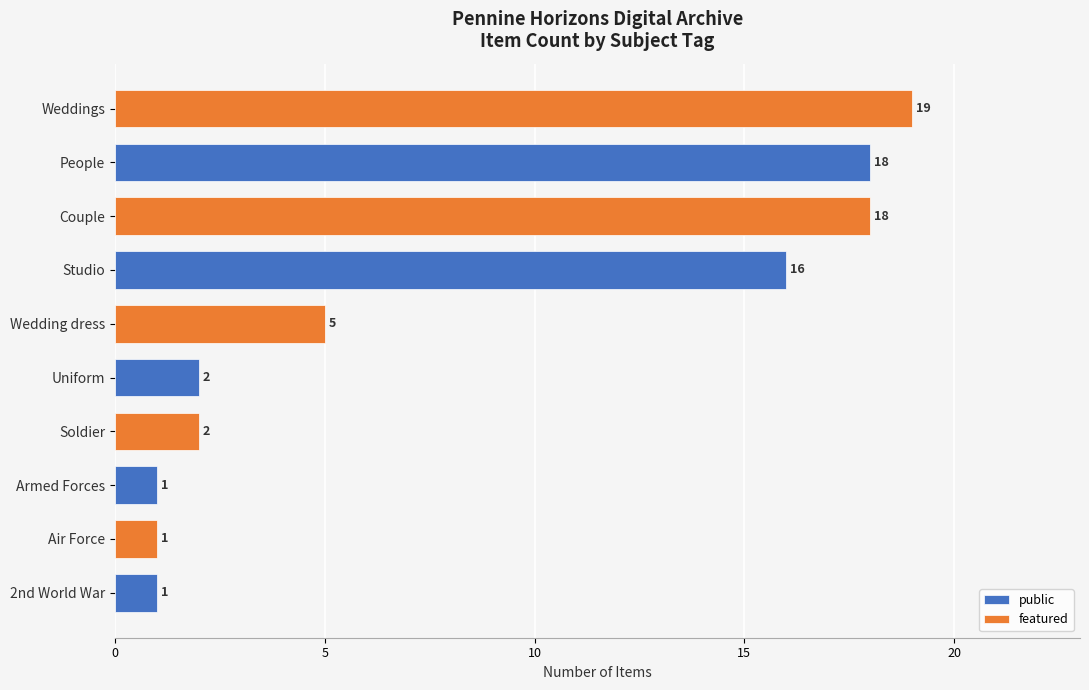

At which label is featured closest to 10?

Uniform